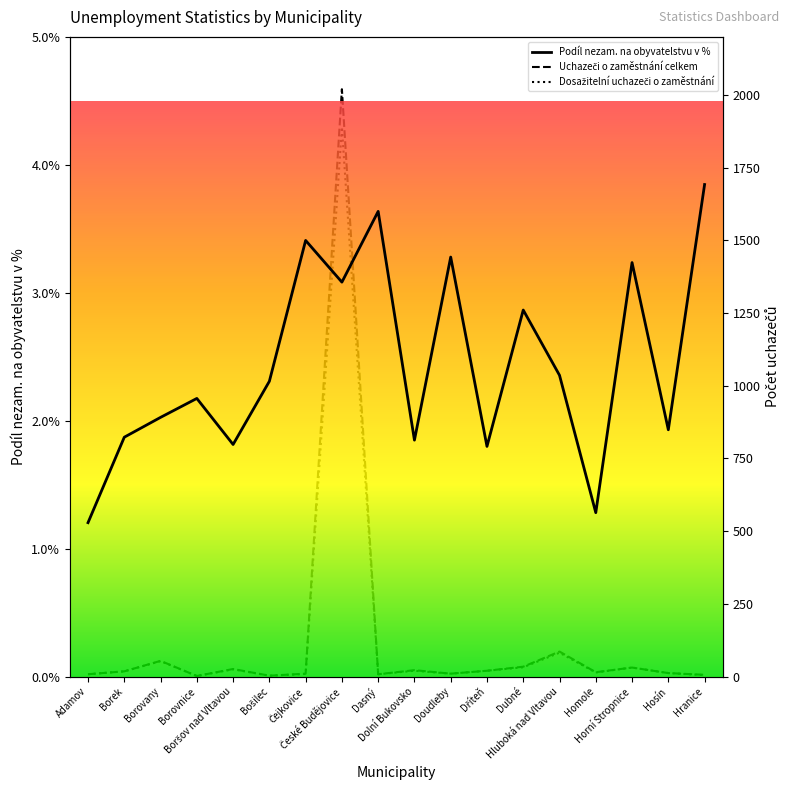

What is the label of the 9th point from the right?

Dolní Bukovsko